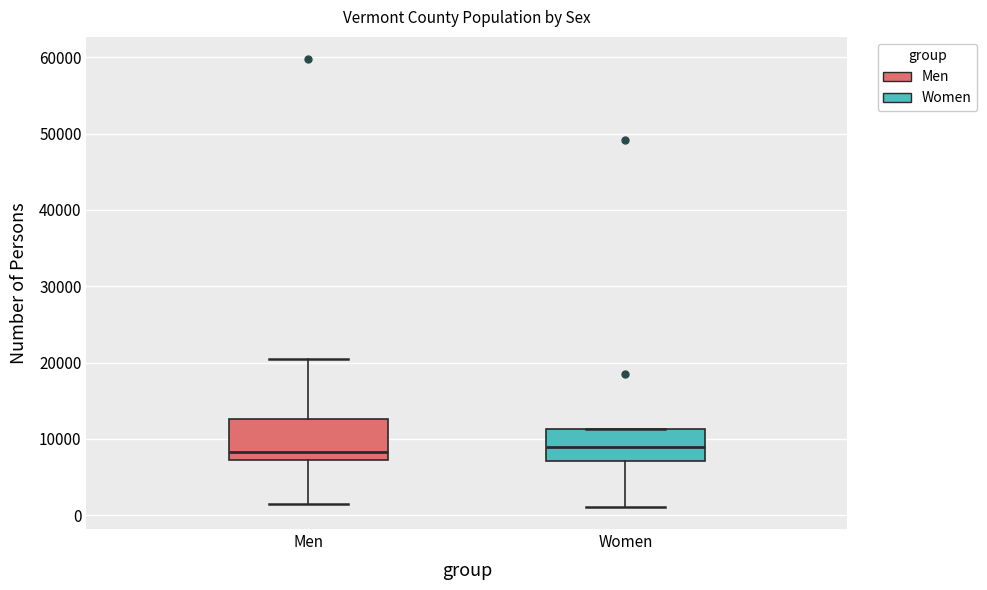

Reading left to right, read every box against the y-axis: the position of its median line, the range the box covers, and the ends of its whiskers. The values are not printed on the chart, so give them approximately, as read against the axis.

Men: median 8000, box 7000 to 13000, whiskers 1000 to 21000
Women: median 9000, box 7000 to 11000, whiskers 1000 to 11000